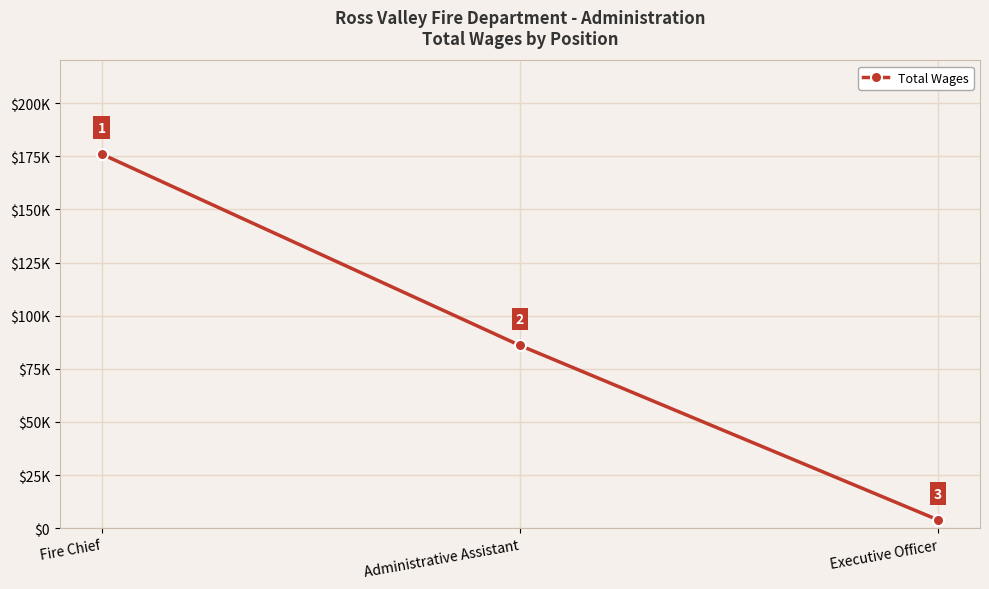

Which label corresponds to the largest value in the chart?

Fire Chief